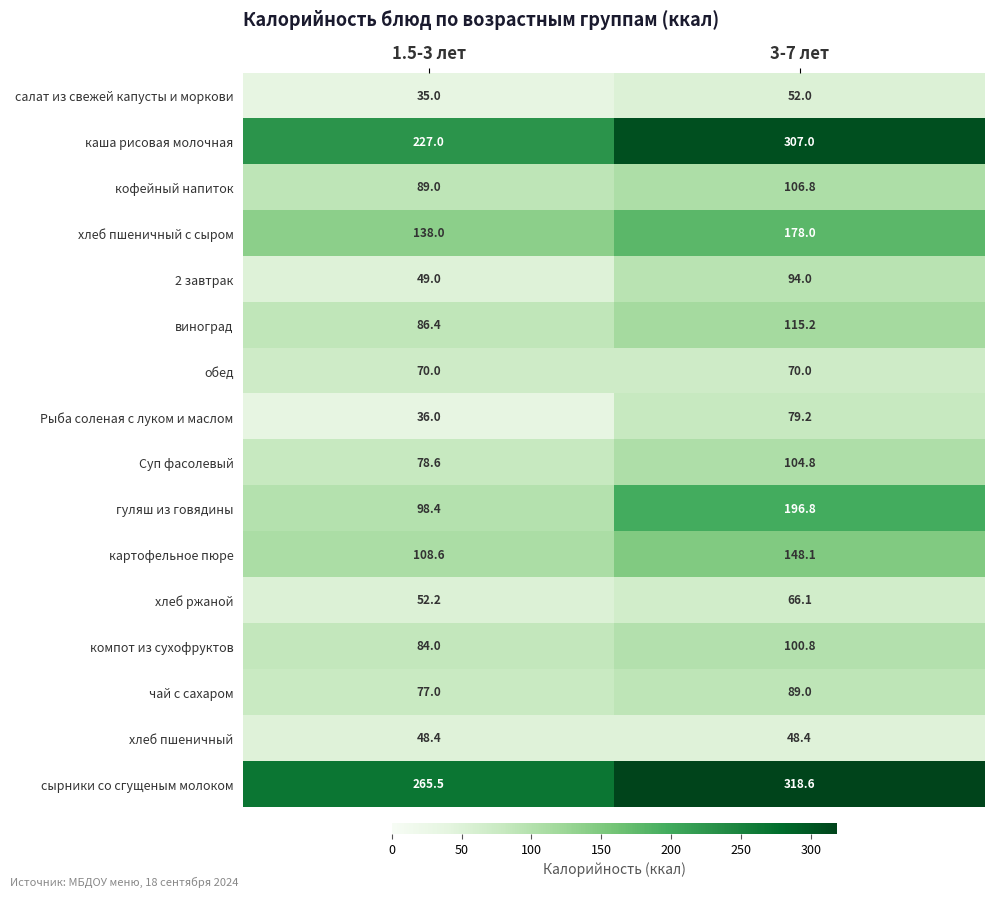

What is the greatest value displayed?

318.6